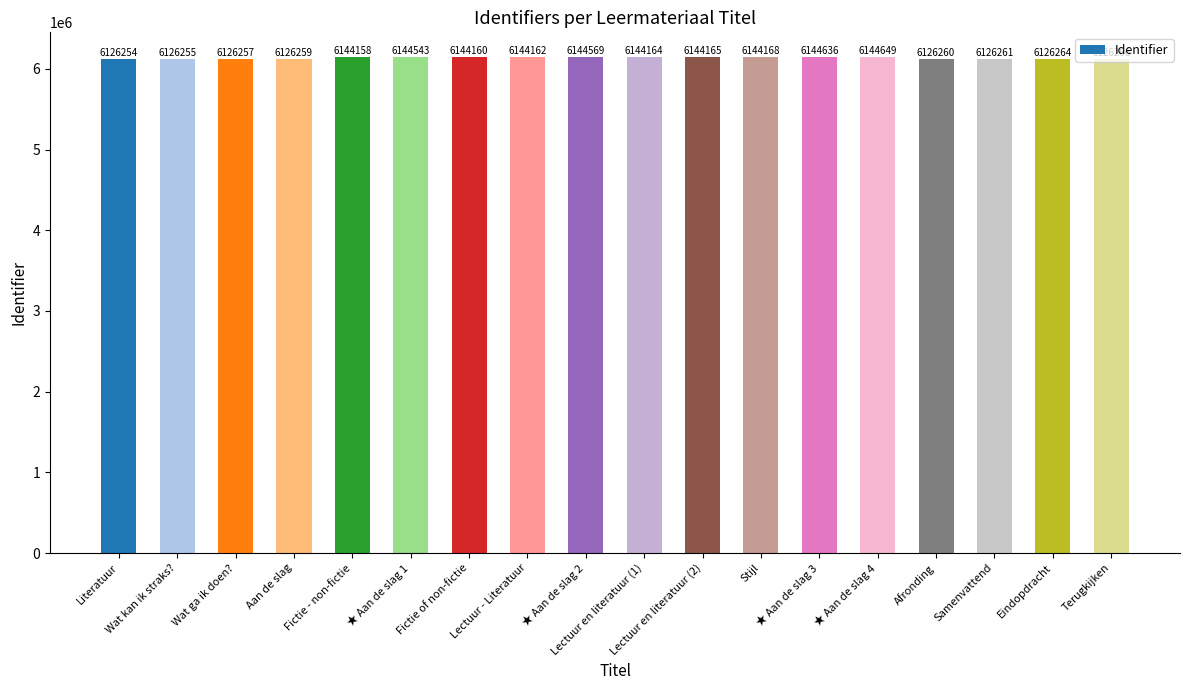

Which has a higher value, Terugkijken or Lectuur en literatuur (2)?

Lectuur en literatuur (2)